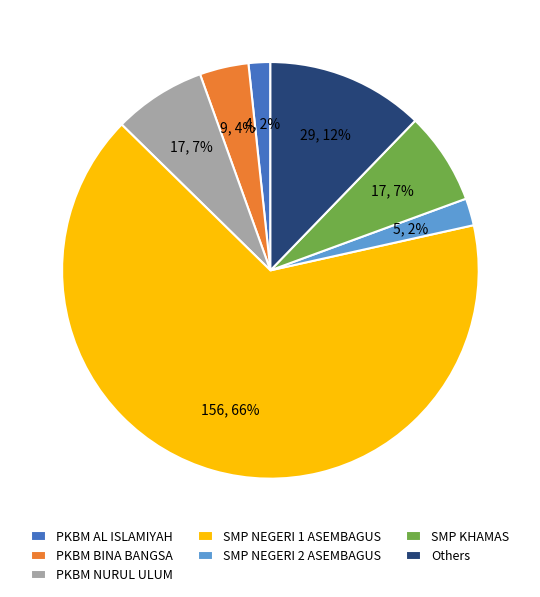

To the nearest percent, what portion does PKBM BINA BANGSA represent?

4%